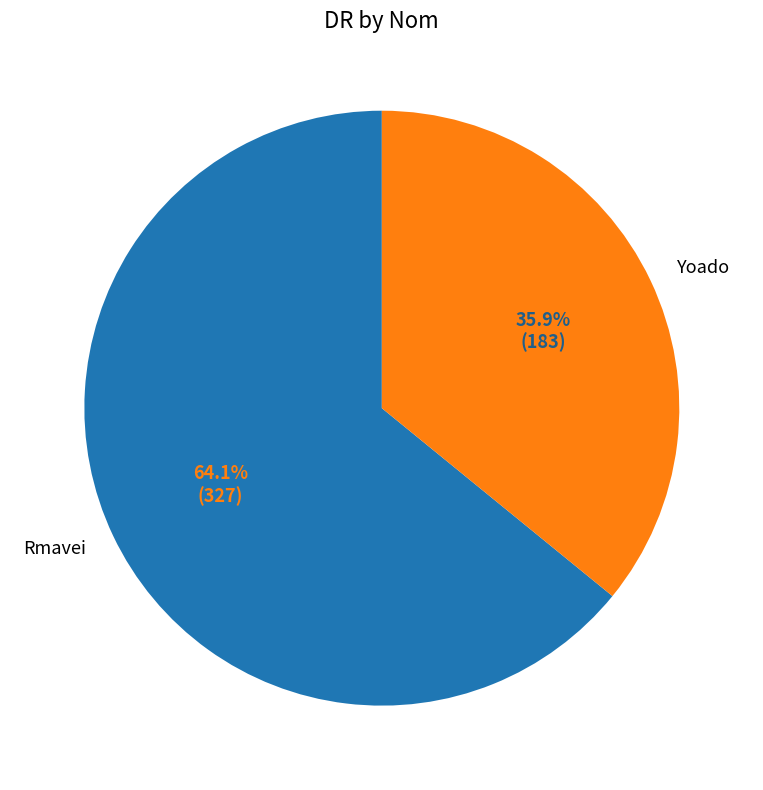

Is it true that Rmavei is 64% of the pie?

True